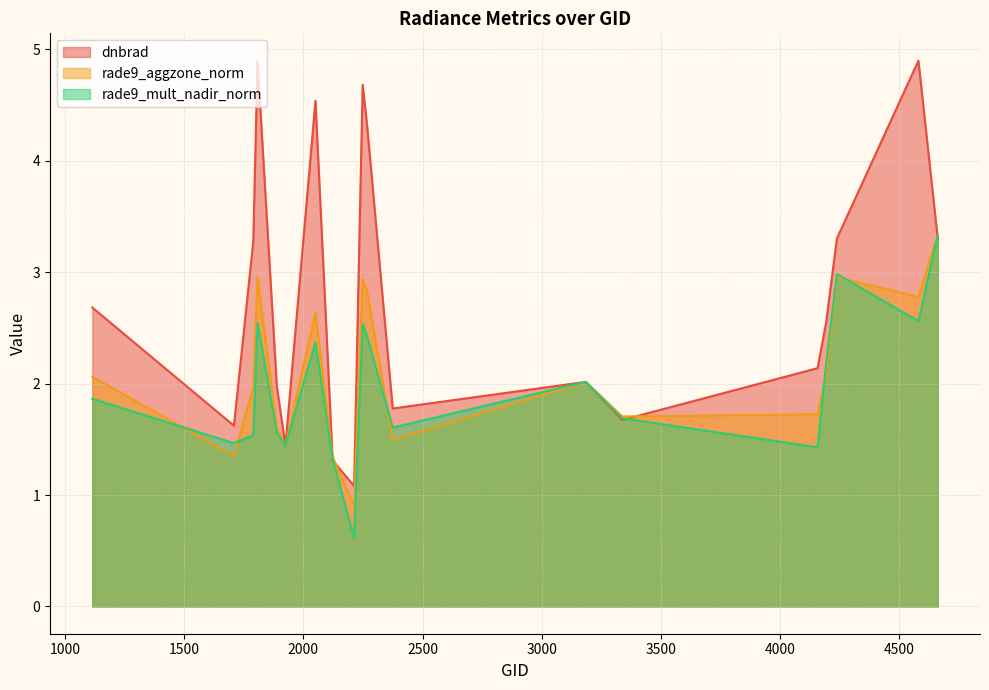

Reading left to right, transcribe all the data shown in this chart.

dnbrad: 2.7	1.6	3.3	4.9	2.0	1.4	4.5	1.3	1.1	4.7	4.3	1.8	2.0	1.7	2.1	2.6	3.3	4.9	3.3
rade9_aggzone_norm: 2.1	1.3	2.0	3.0	1.6	1.4	2.6	1.3	0.9	2.9	2.8	1.5	2.0	1.7	1.7	2.1	3.0	2.8	3.3
rade9_mult_nadir_norm: 1.9	1.5	1.5	2.5	1.6	1.4	2.4	1.3	0.6	2.5	2.4	1.6	2.0	1.7	1.4	2.2	3.0	2.6	3.3